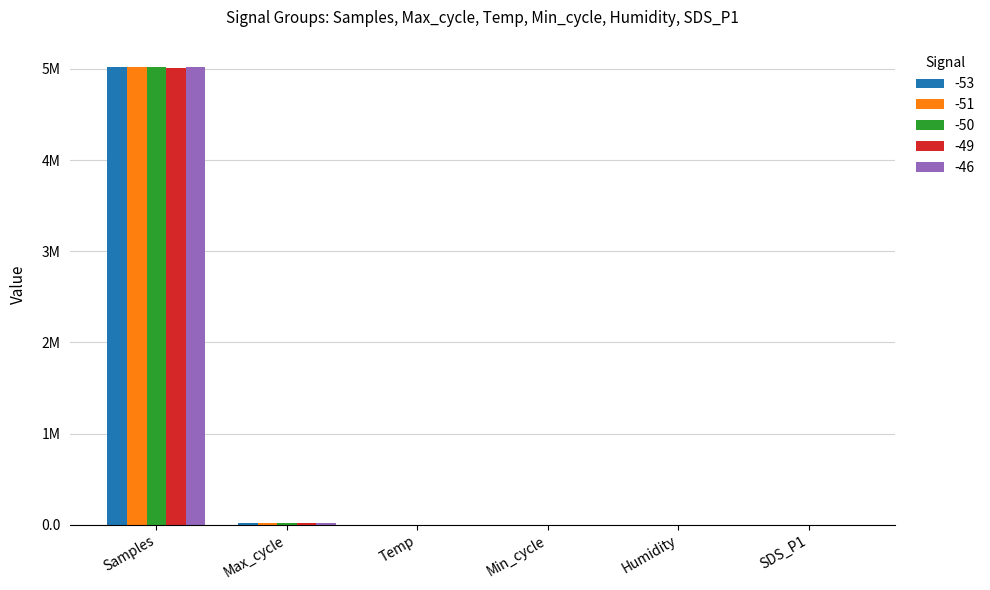

What are all the series names shown in the legend?

-53, -51, -50, -49, -46